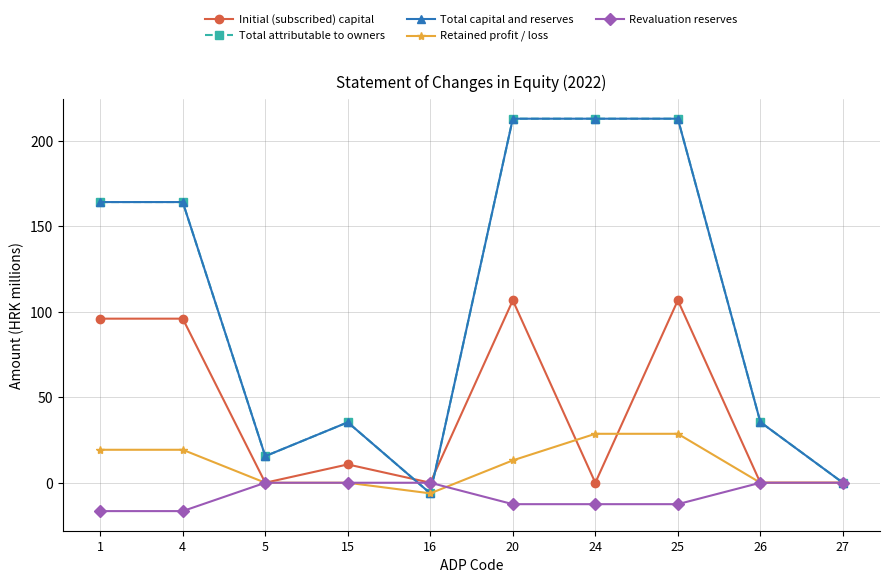

Does the chart have visible grid lines?

Yes